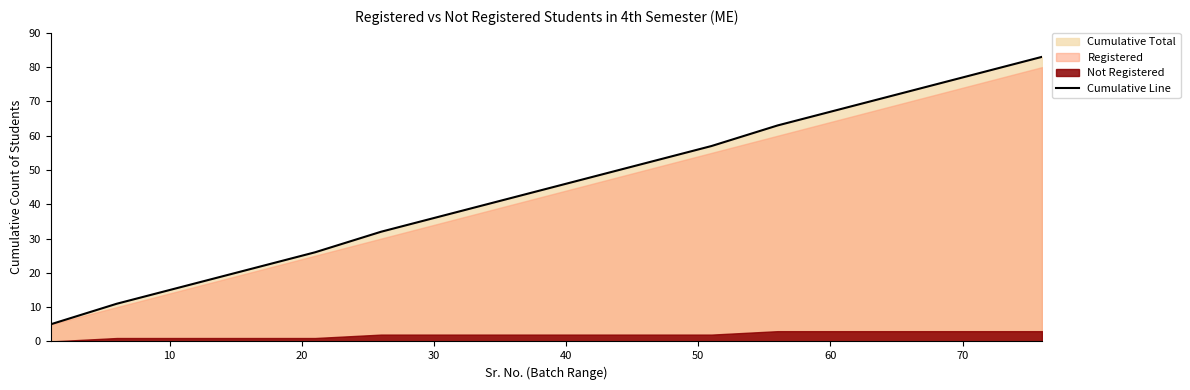

What is the lowest value of the Cumulative Line series?

5